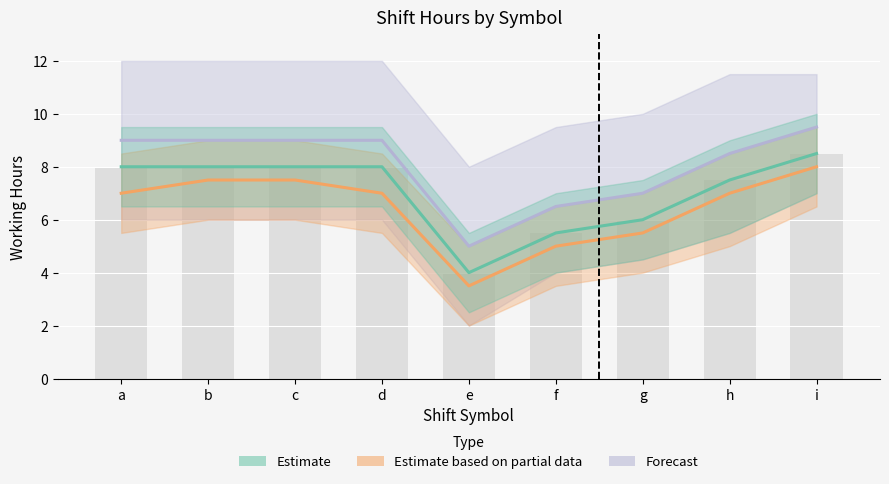

What is the highest value of the Estimate based on partial data series?

8.0